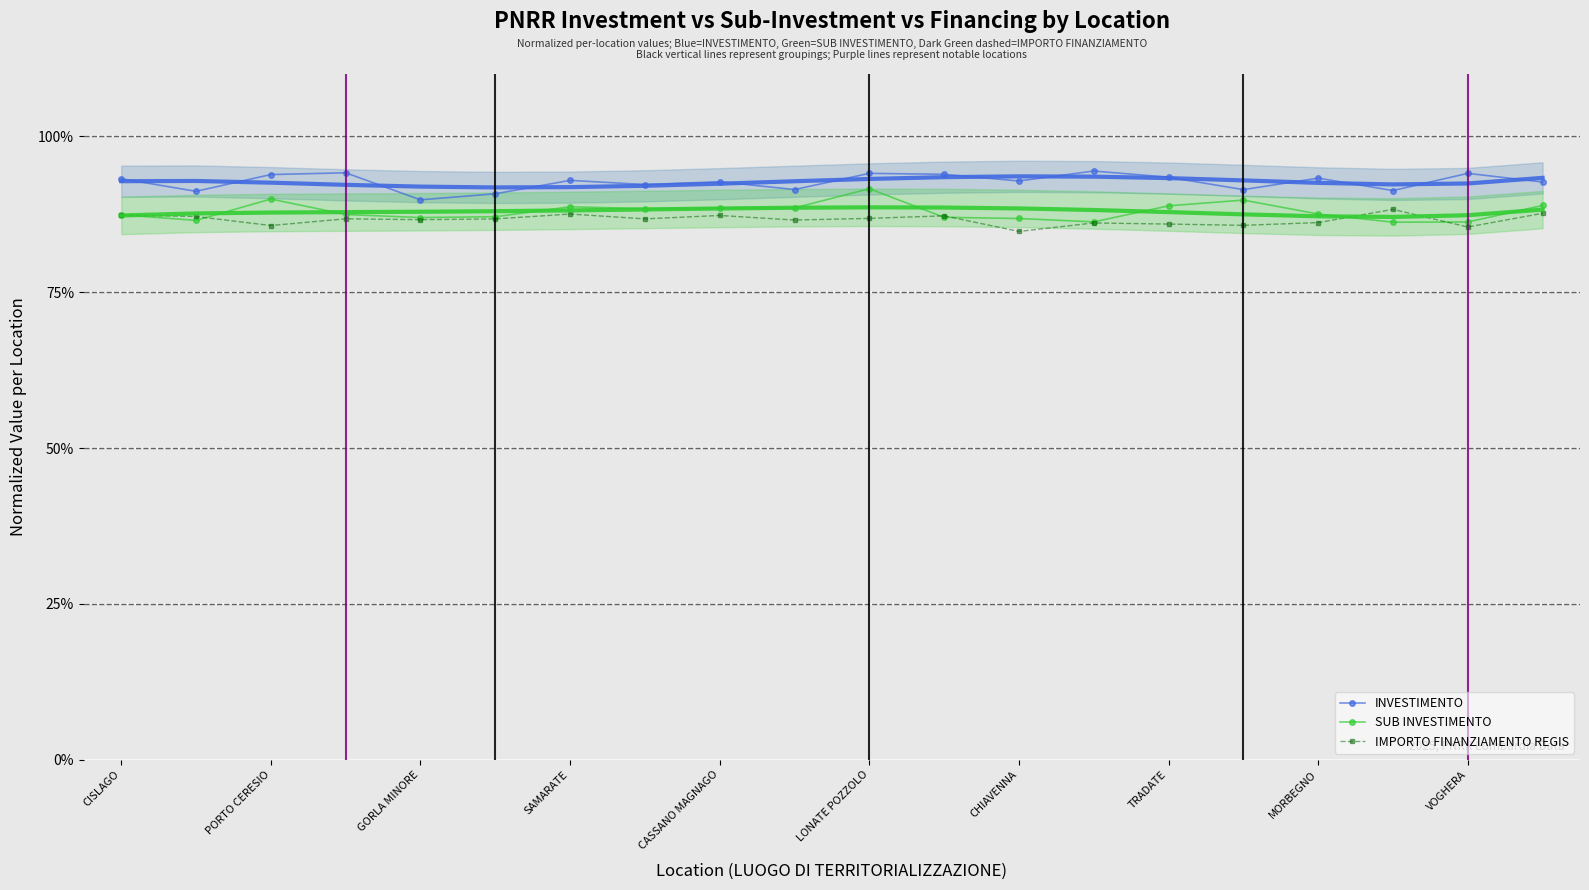

True or false: SUB INVESTIMENTO and INVESTIMENTO cross at least once.

False